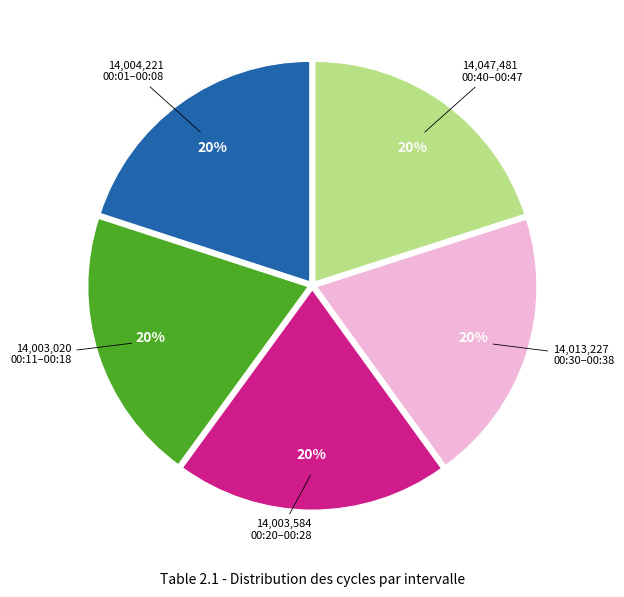

Is there a majority slice in this chart?

No